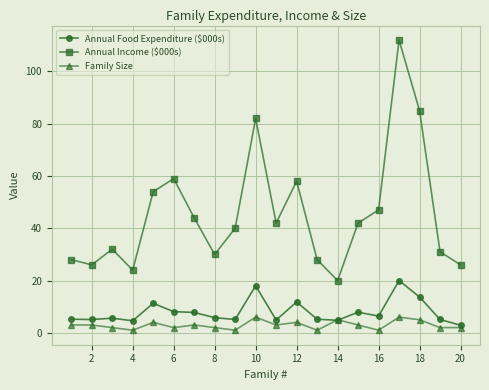

Does the chart have visible grid lines?

Yes